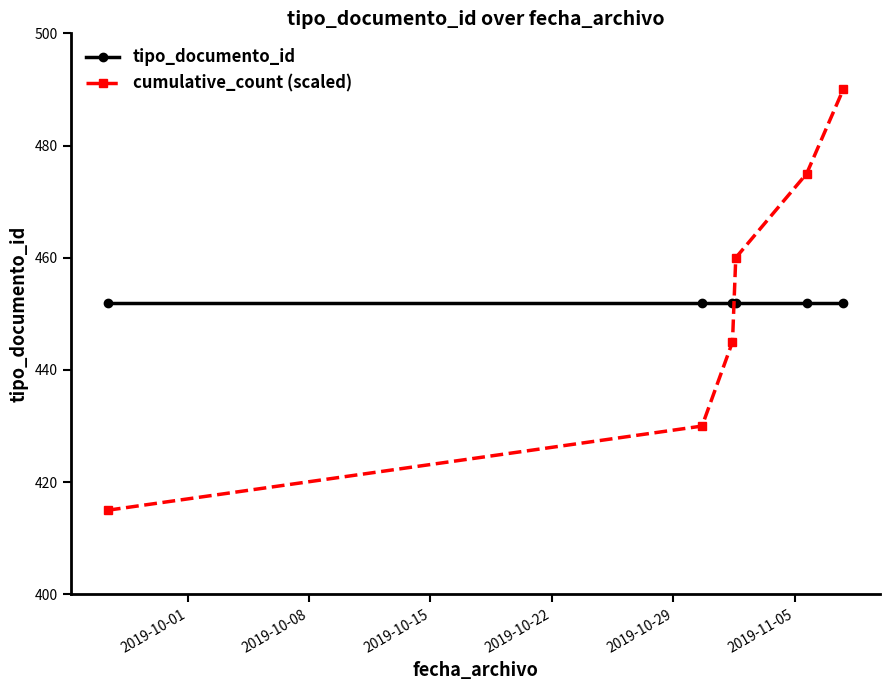

What is the difference between the maximum and minimum values in the cumulative_count (scaled) series?

75